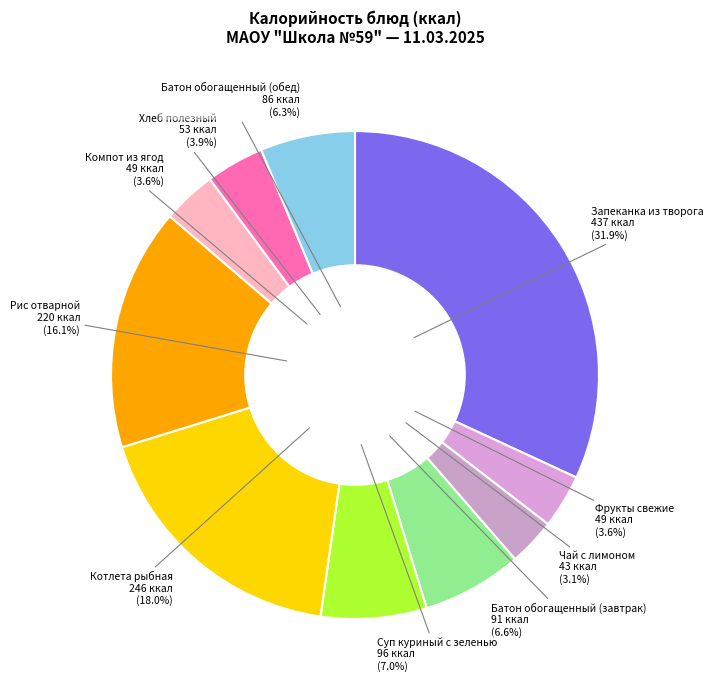

What is the ratio of the value at Компот из ягод to the value at Рис отварной?

0.2